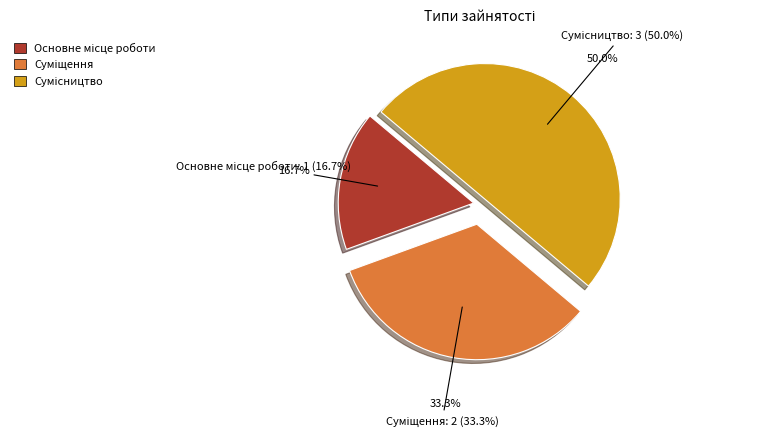

Does any single category account for the majority?

No